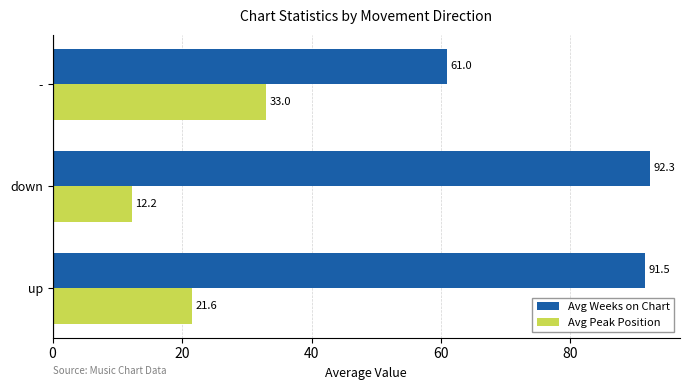

Which label corresponds to the smallest value in the chart?

down